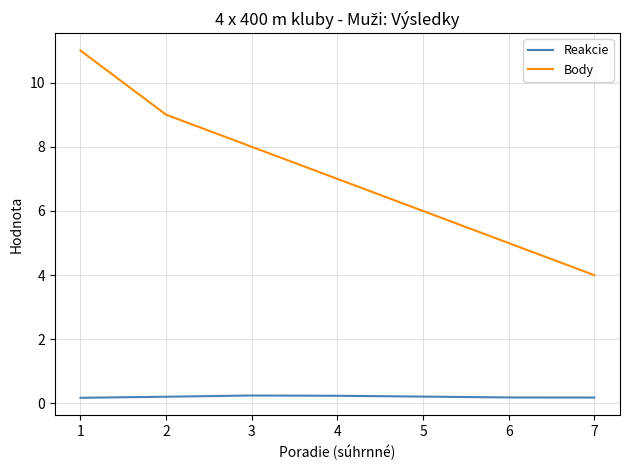

What is the greatest value displayed?

11.0